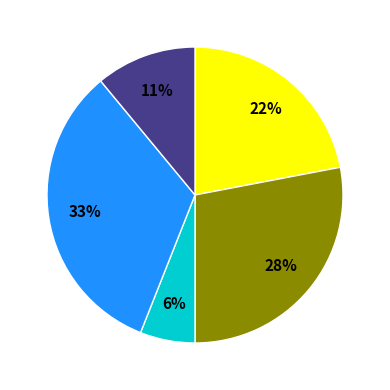

How many segments does this pie chart have?

5